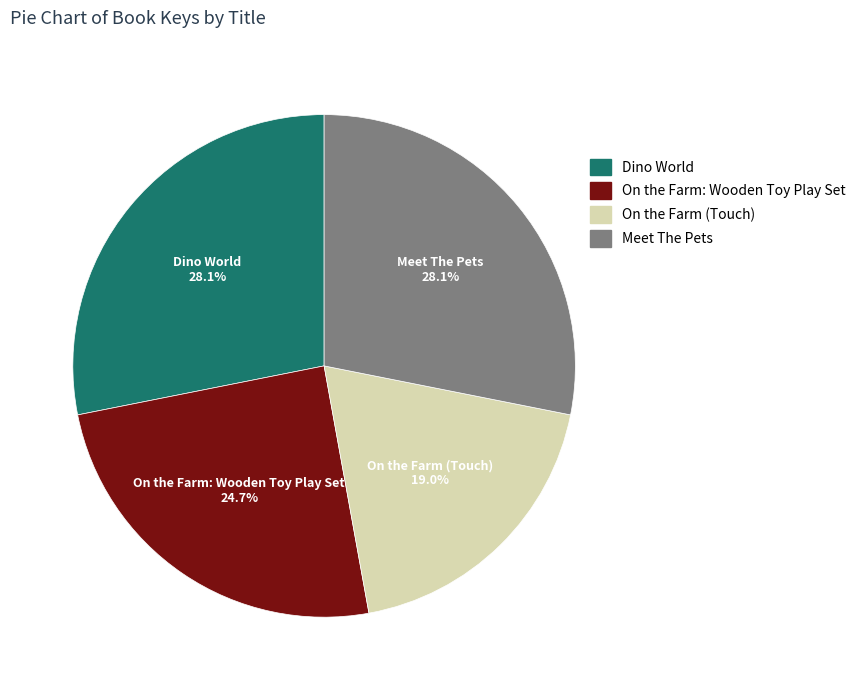

What portion of the pie excludes Dino World?

71.9%